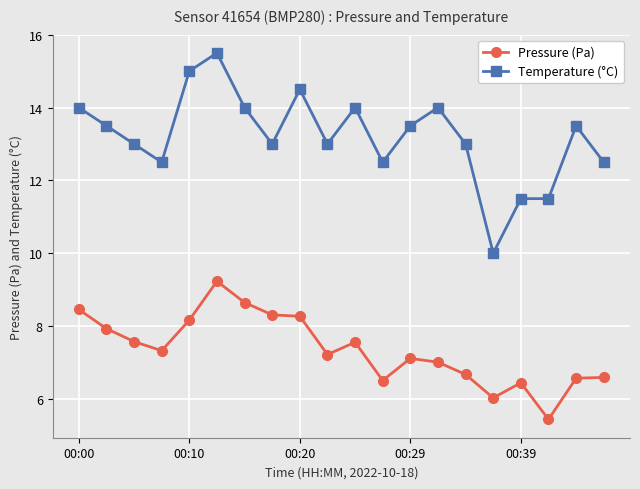

What is the maximum value for Pressure (Pa)?

9.2